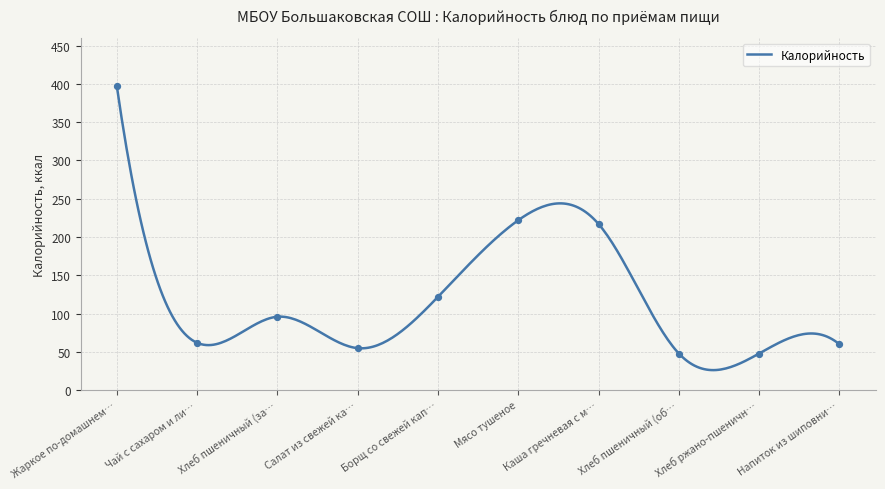

Which category has the highest value in the Калорийность series?

Жаркое по-домашнем…